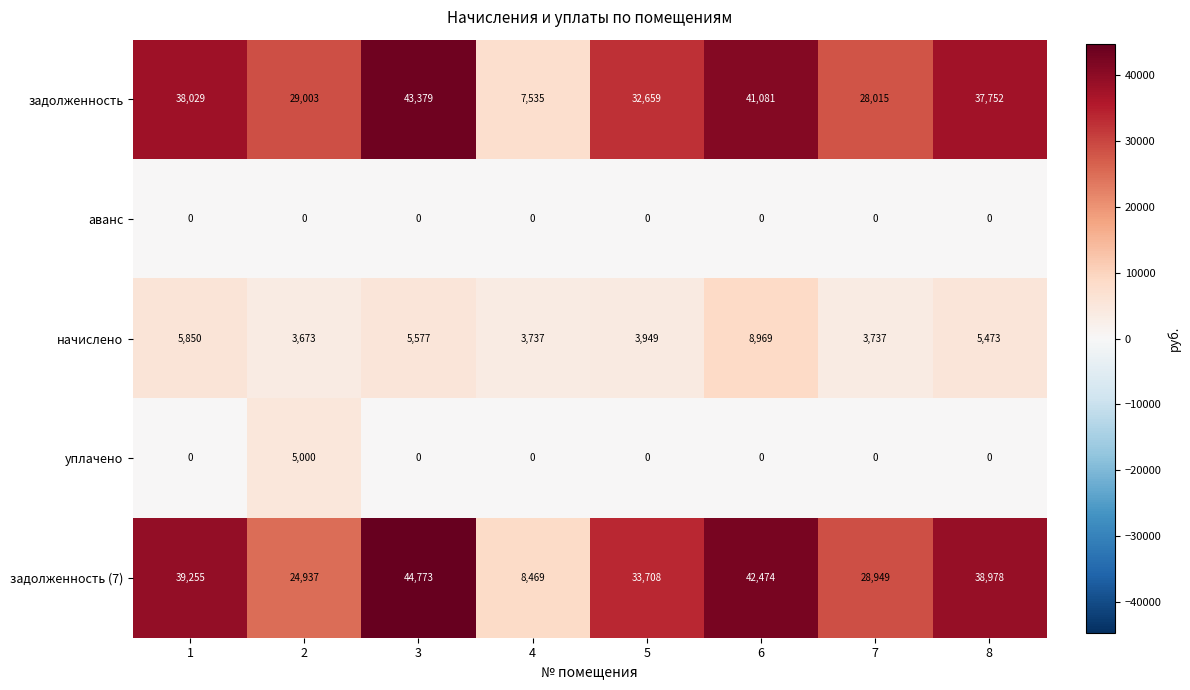

What is the greatest value displayed?

44773